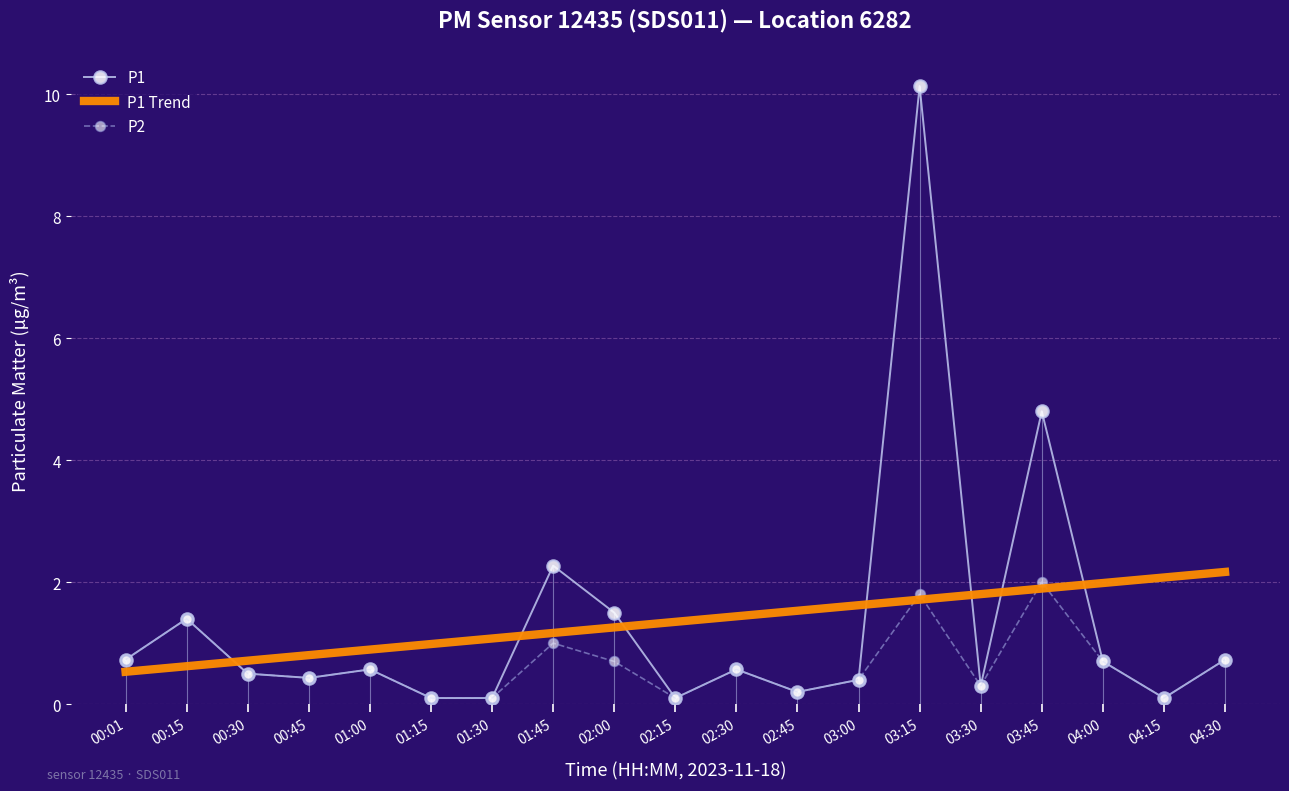

How many intersections are there between P1 Trend and P1?

7